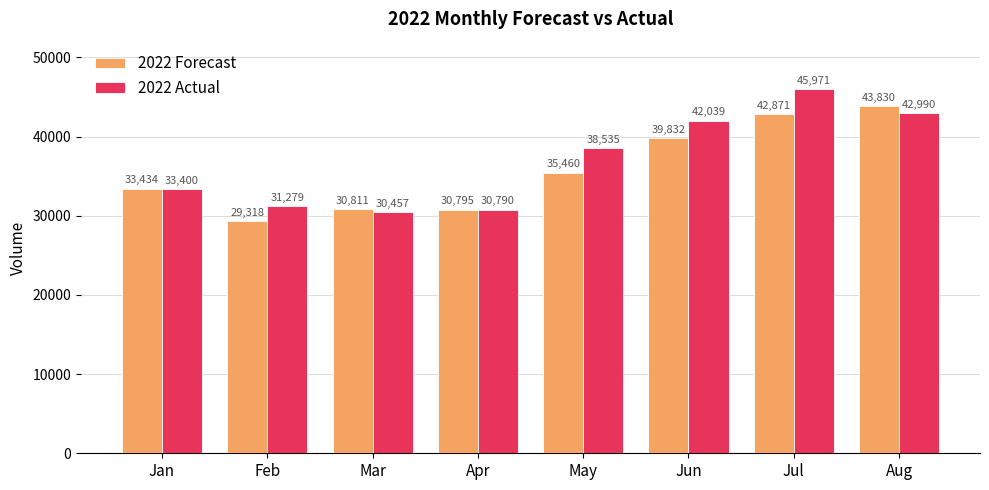

Are the bars grouped side by side (vs. stacked)?

Yes